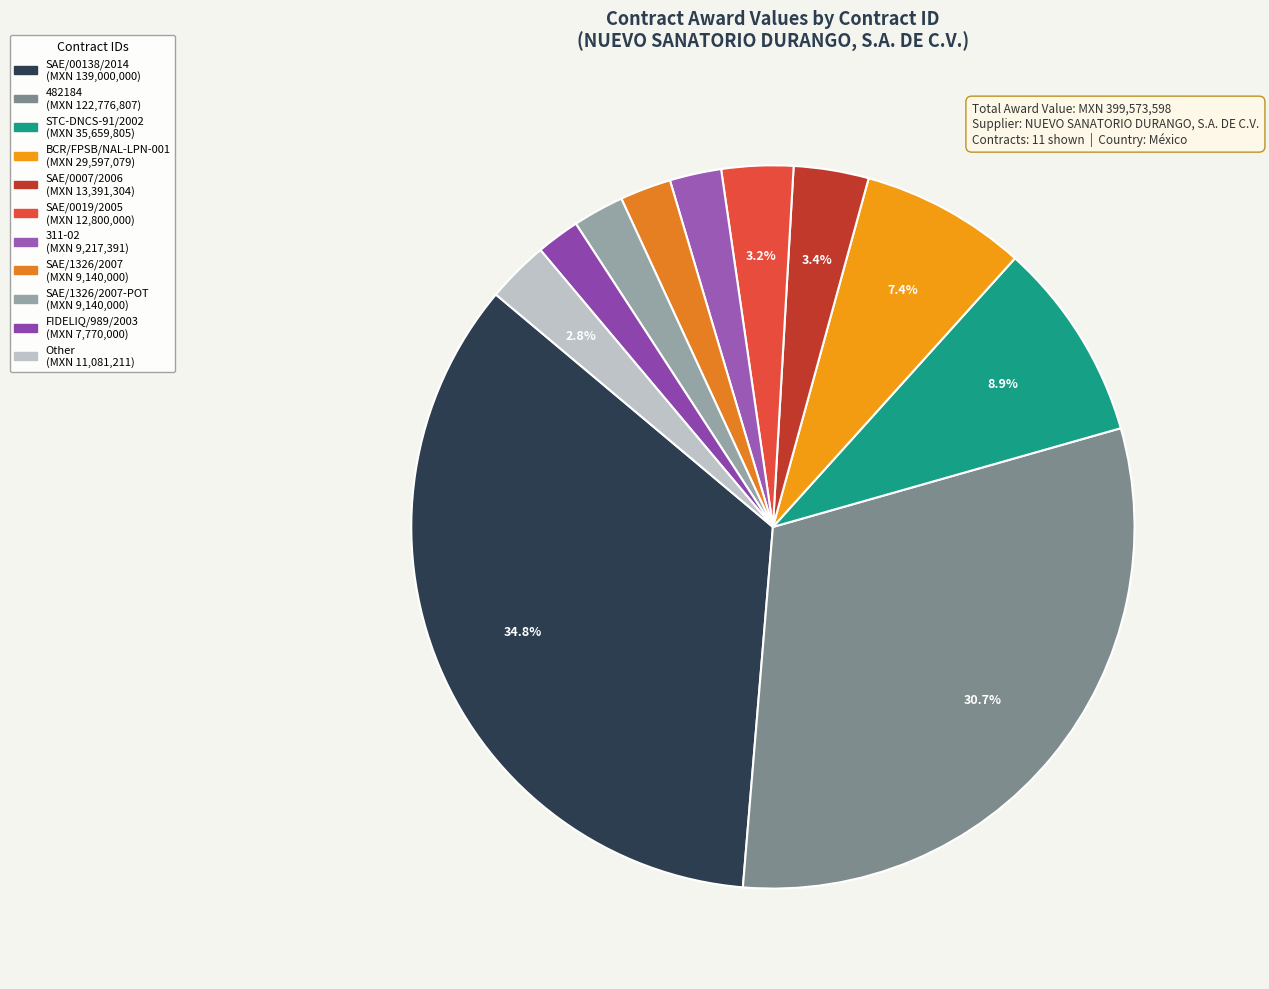

To the nearest percent, what is the difference between the largest and smallest slice percentages?

33%